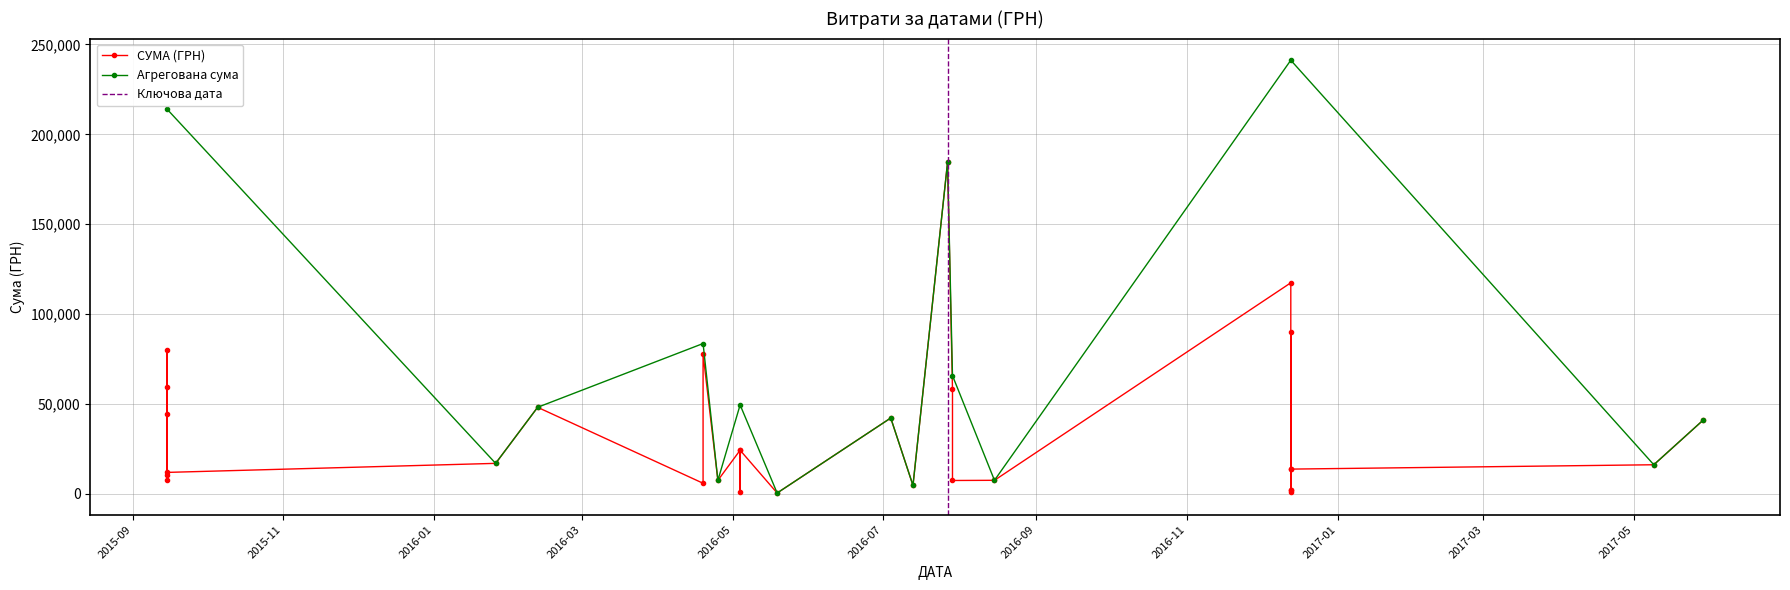

Rank the categories by value from lowest to highest.

19.05.2016, 13.12.2016, 04.05.2016, 13.12.2016, 13.12.2016, 13.07.2016, 19.04.2016, 29.07.2016, 15.09.2015, 25.04.2016, 15.08.2016, 15.09.2015, 15.09.2015, 13.12.2016, 13.12.2016, 09.05.2017, 26.01.2016, 04.05.2016, 04.05.2016, 29.05.2017, 04.07.2016, 15.09.2015, 12.02.2016, 29.07.2016, 15.09.2015, 19.04.2016, 15.09.2015, 13.12.2016, 13.12.2016, 27.07.2016